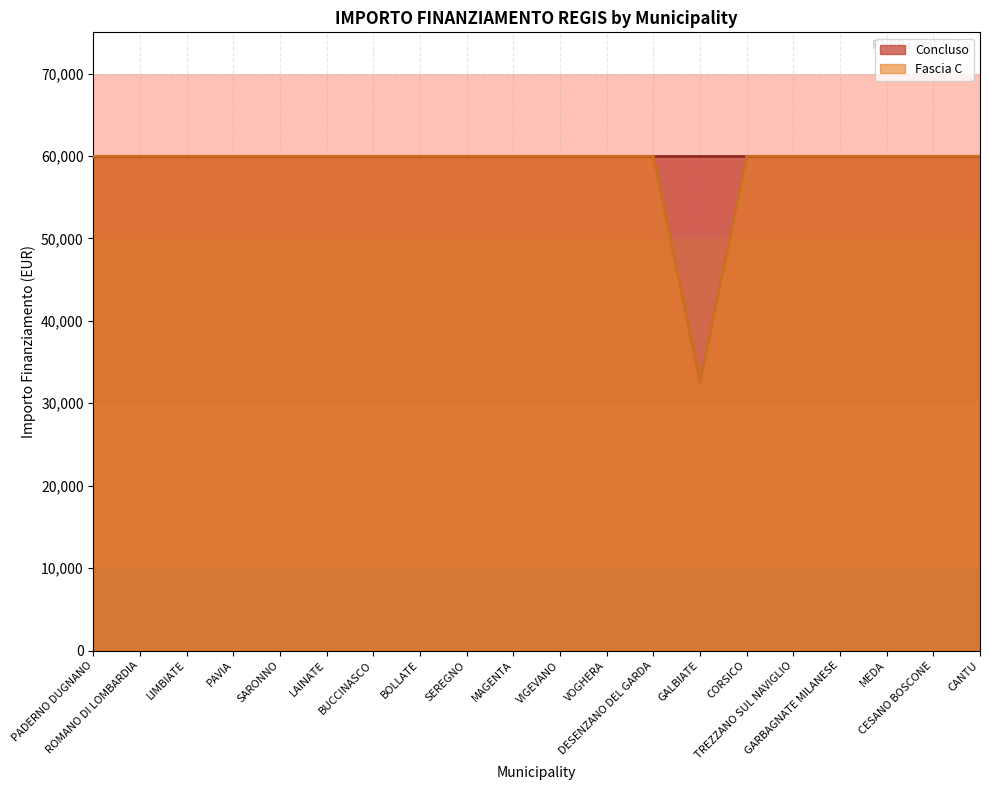

Reading left to right, transcribe all the data shown in this chart.

59966	59966	59966	59966	59966	59966	59966	59966	59966	59966	59966	59966	59966	32589	59966	59966	59966	59966	59966	59966